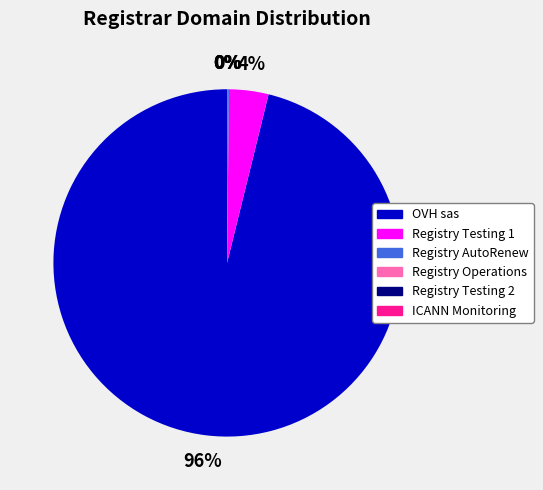

To the nearest percent, what is the average slice percentage?

17%